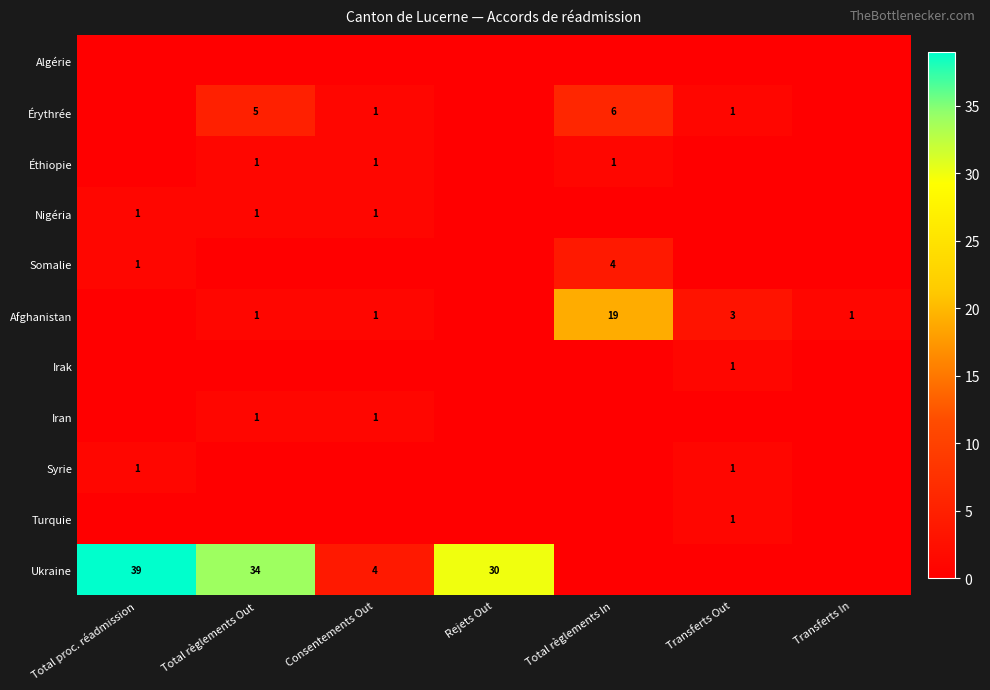

Is it true that Afghanistan equals 19 at Total règlements In?

True